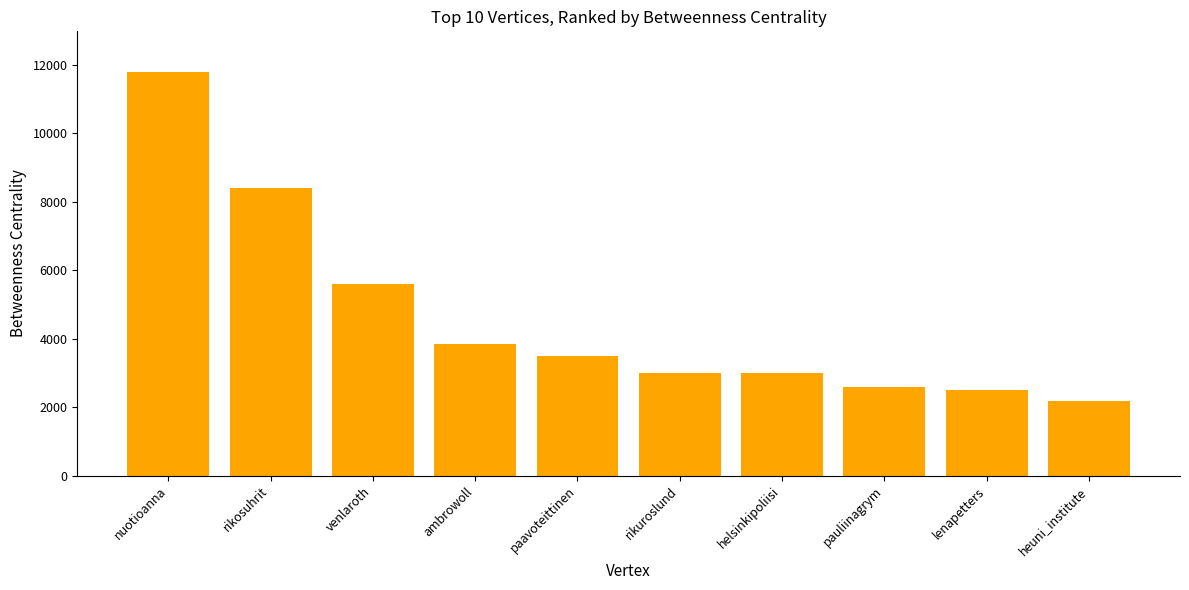

What is the label of the 10th bar from the right?

nuotioanna